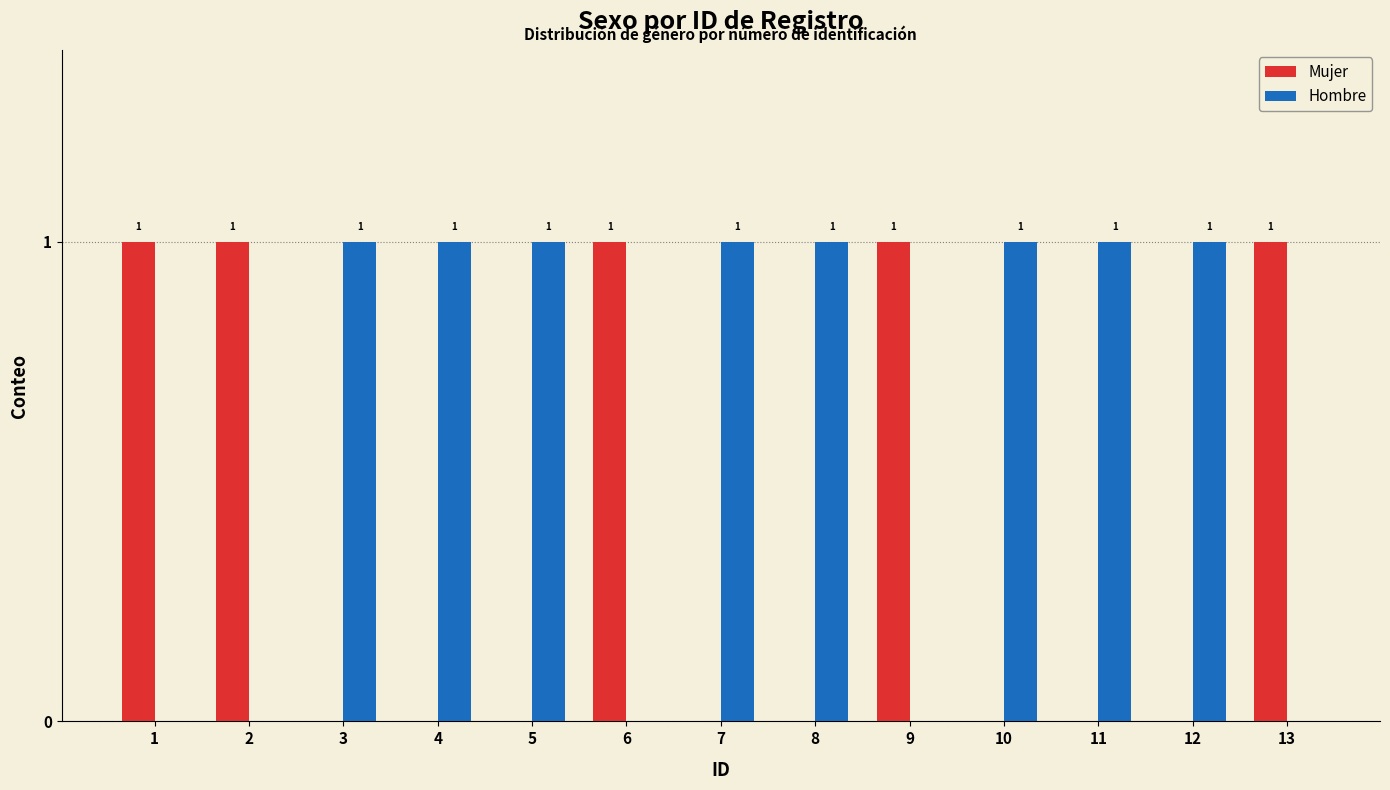

Which series has the largest total across all categories?

Hombre